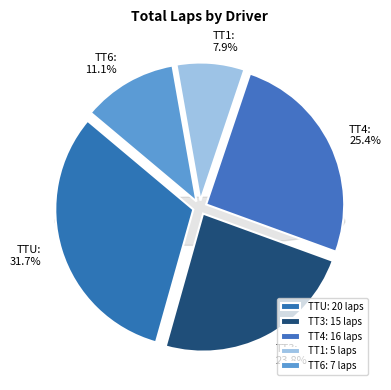

Is it true that Bruce Bartos (TT1) is 1% of the pie?

False